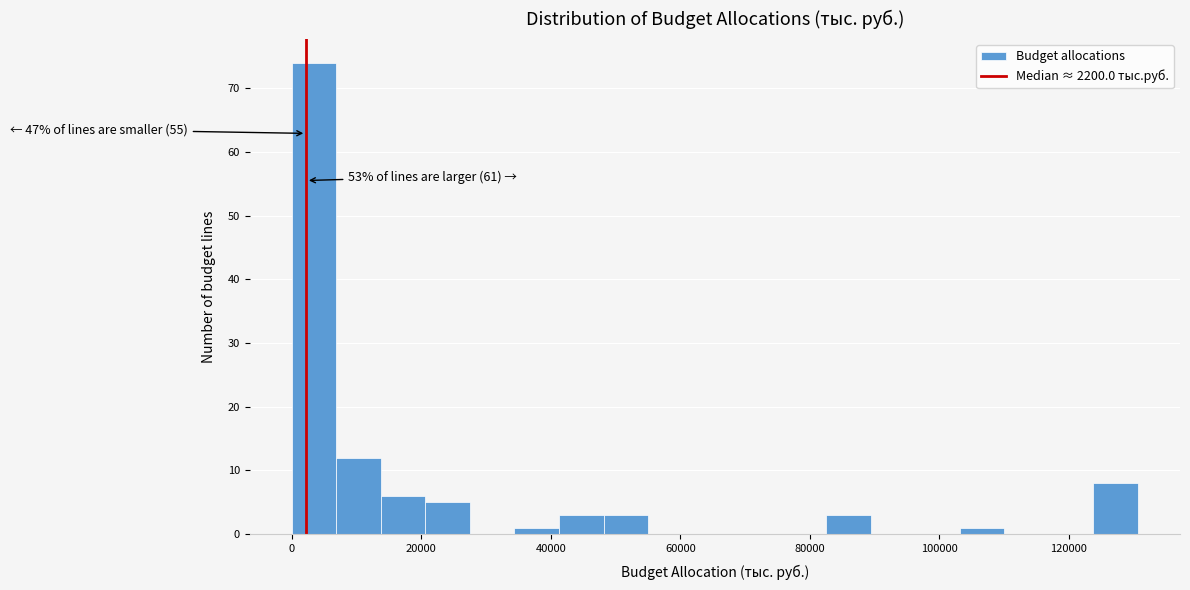

Read against the x-axis, roughly where is the centre of the tallest bar?

4000